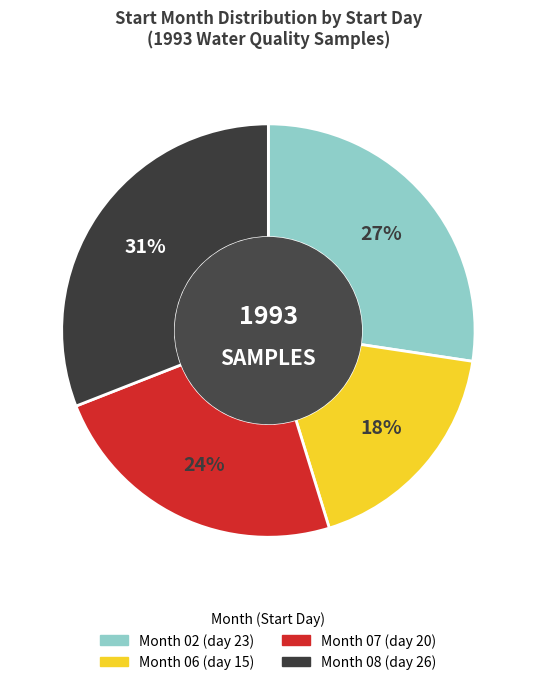

To the nearest percent, what is the average slice percentage?

25%